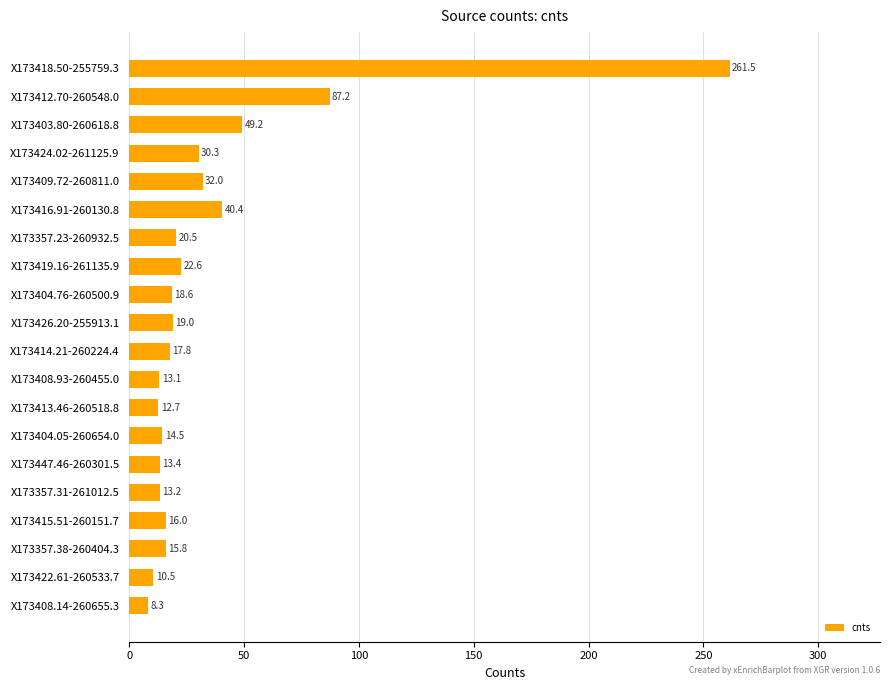

Where is the data nearest to the value 134?

X173412.70-260548.0